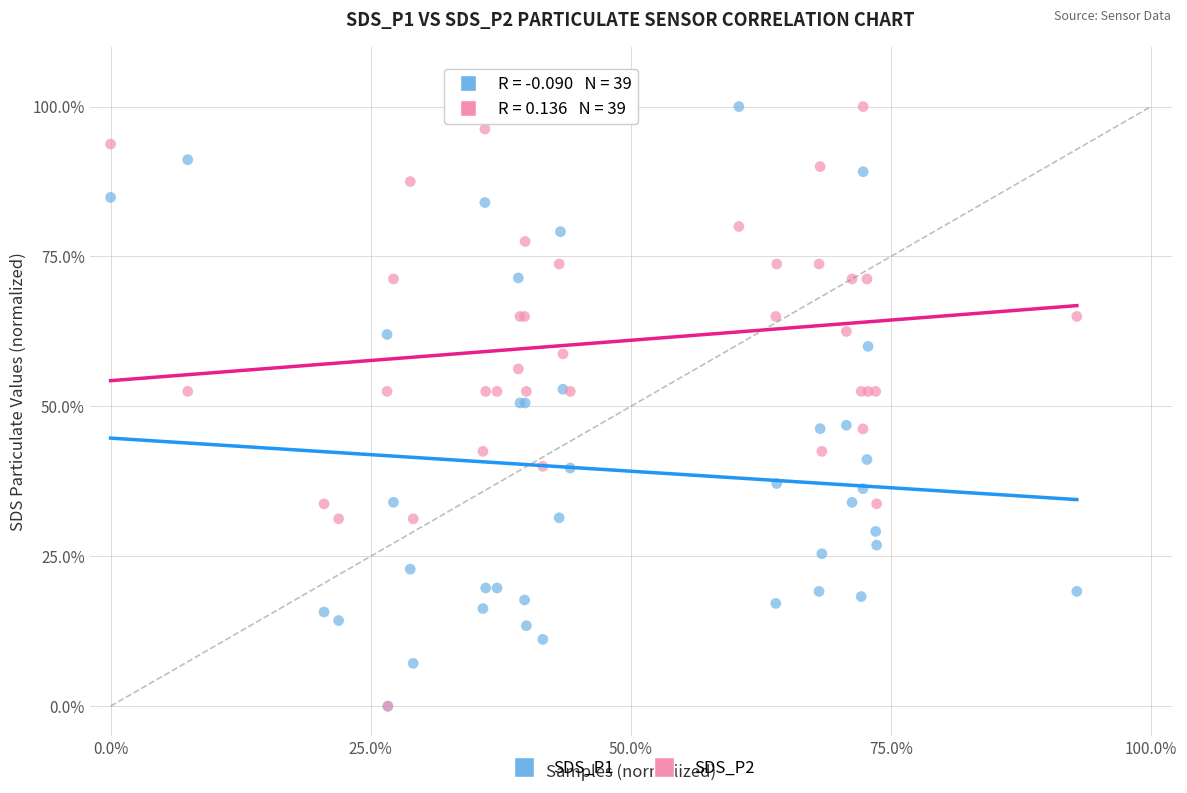

What are all the series names shown in the legend?

SDS_P1, SDS_P2